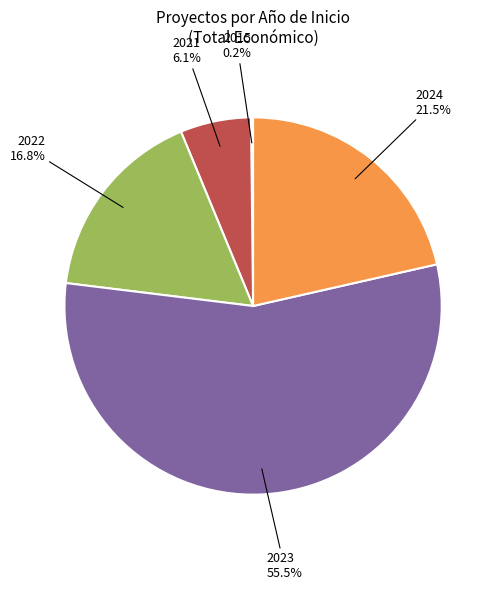

Does any single category account for the majority?

Yes